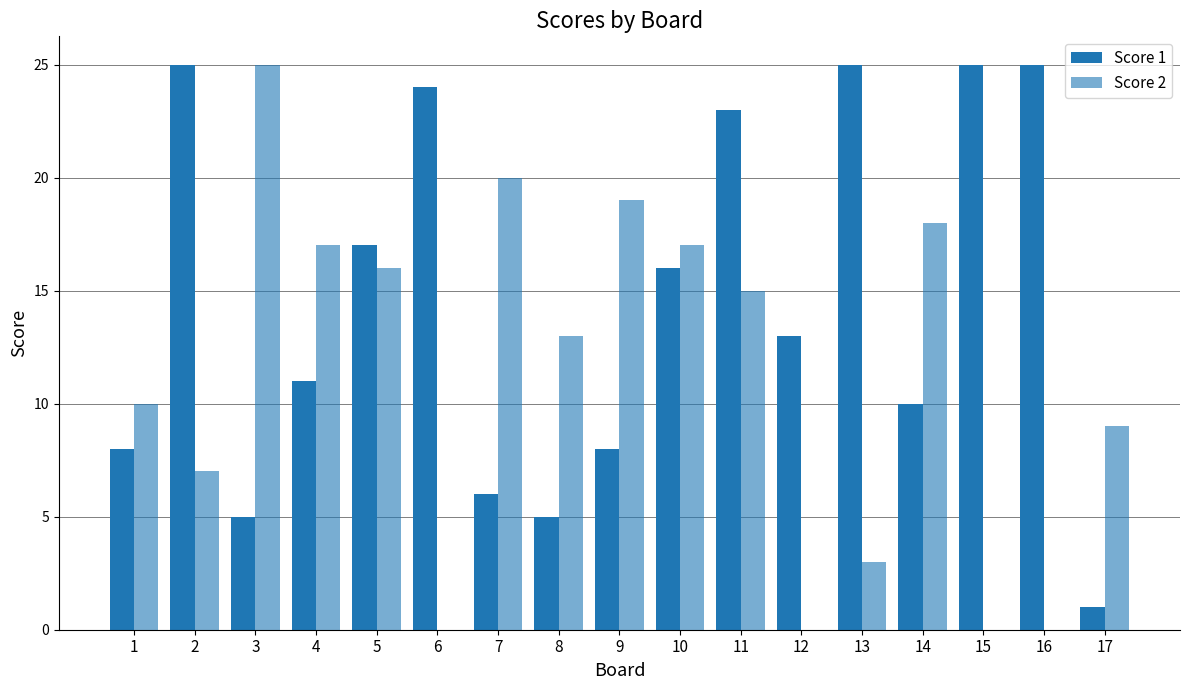

Rank the series by their maximum value, from highest to lowest.

Score 1, Score 2